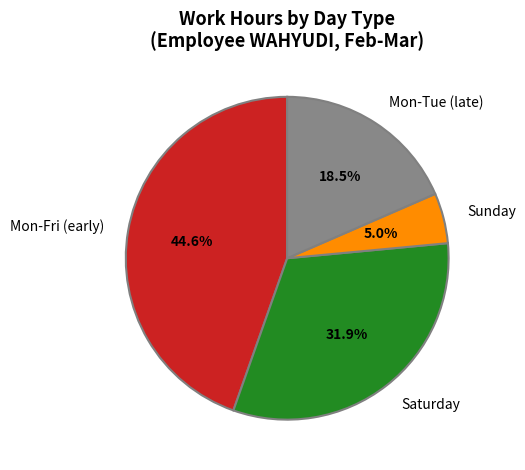

To the nearest percent, what is the difference between the largest and smallest slice percentages?

40%